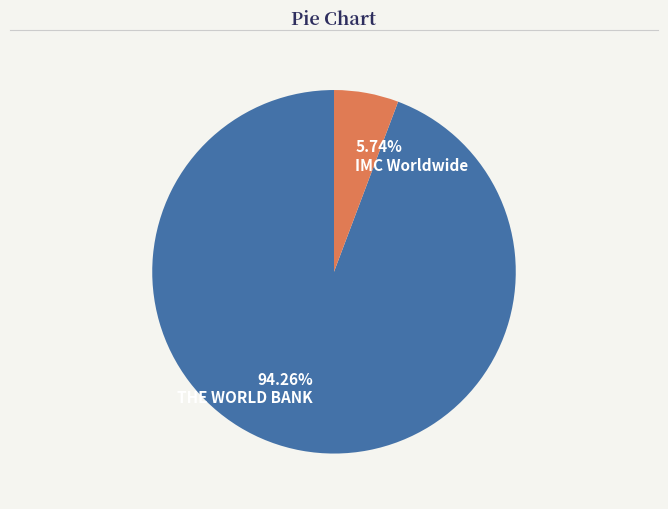

To the nearest percent, what is the combined percentage of IMC Worldwide and THE WORLD BANK?

100%